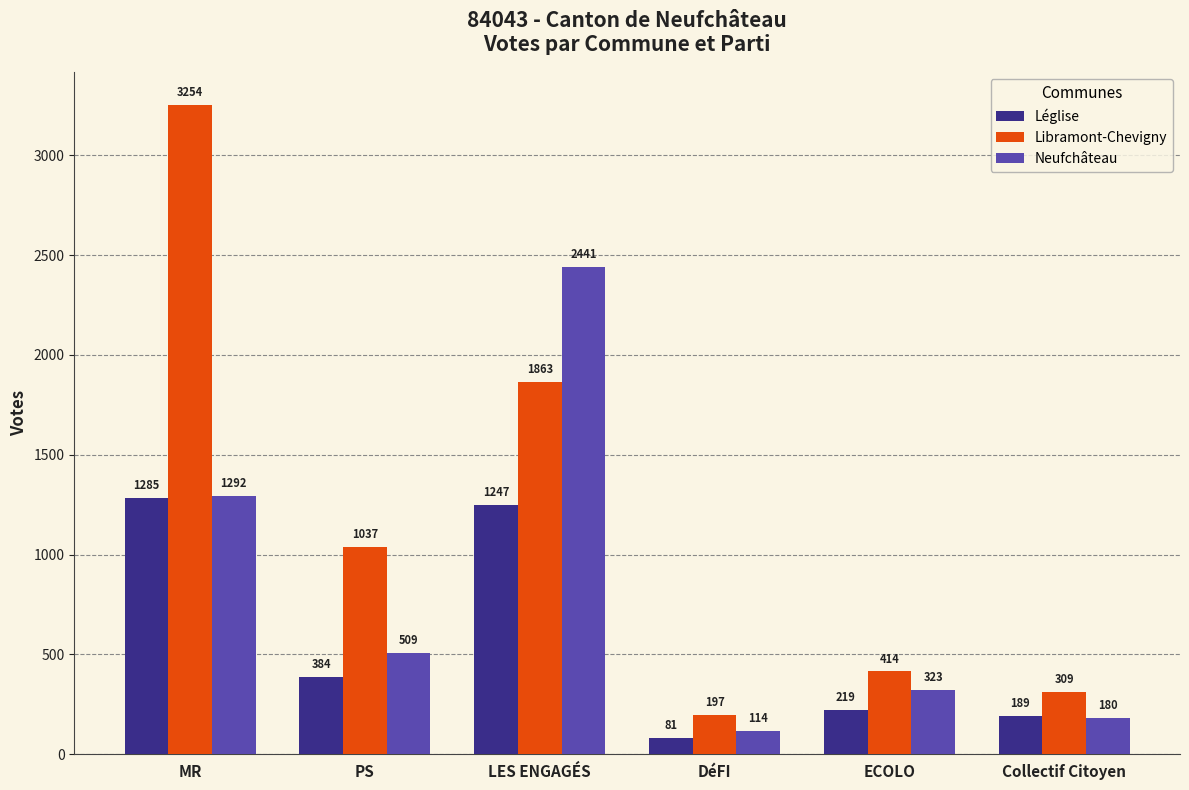

List the labels in order of Léglise value, smallest first.

DéFI, Collectif Citoyen, ECOLO, PS, LES ENGAGÉS, MR